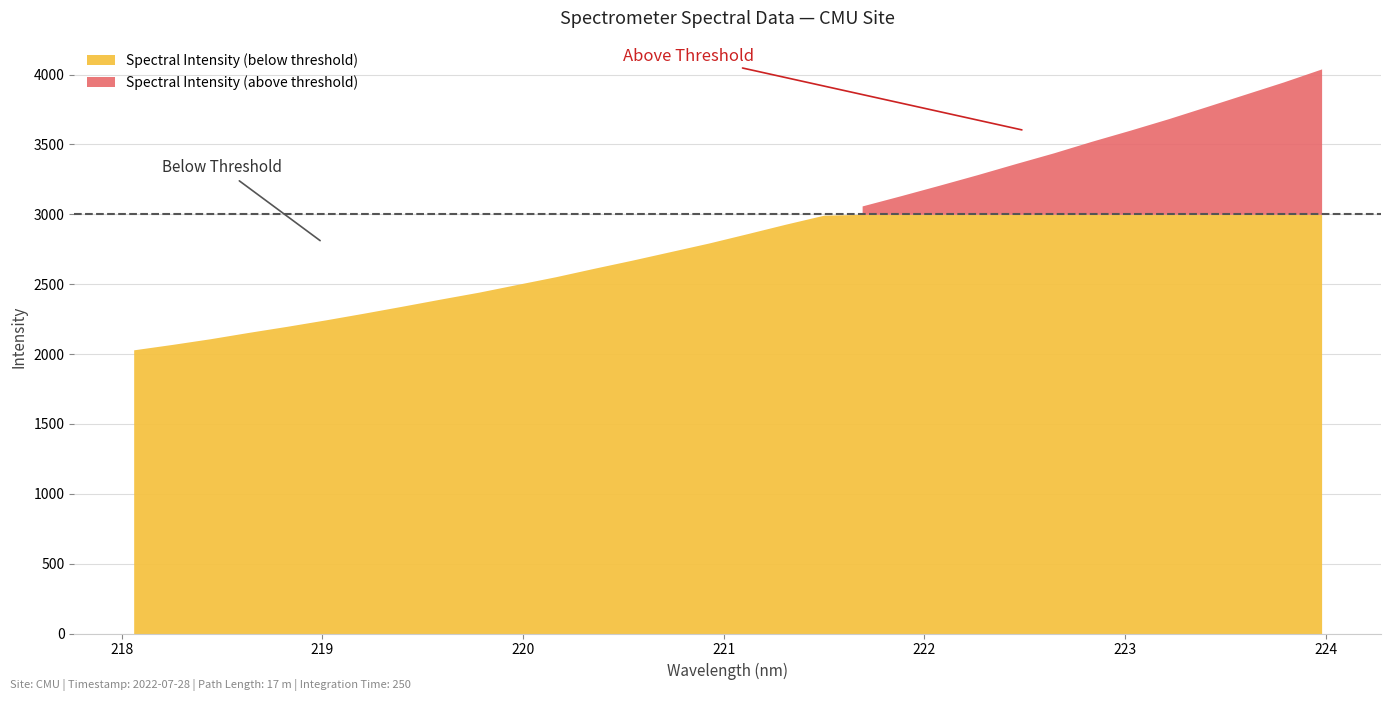

The value at 221.4993 is 989.9. True or false?

False